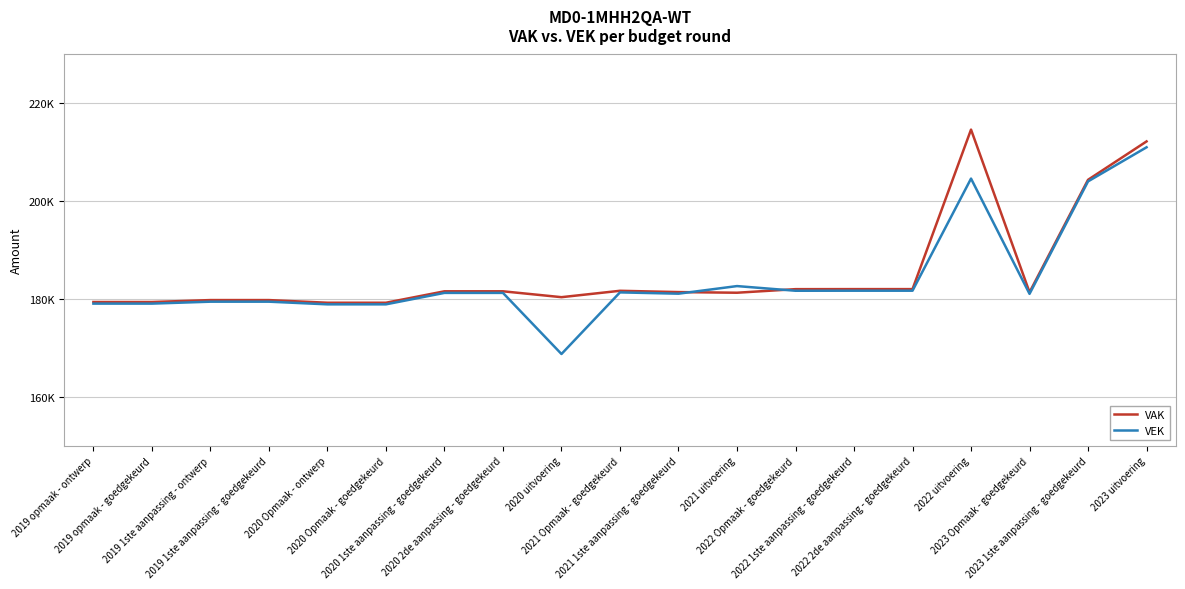

Which series changed the most between 2021 1ste aanpassing - goedgekeurd and 2021 uitvoering?

VEK